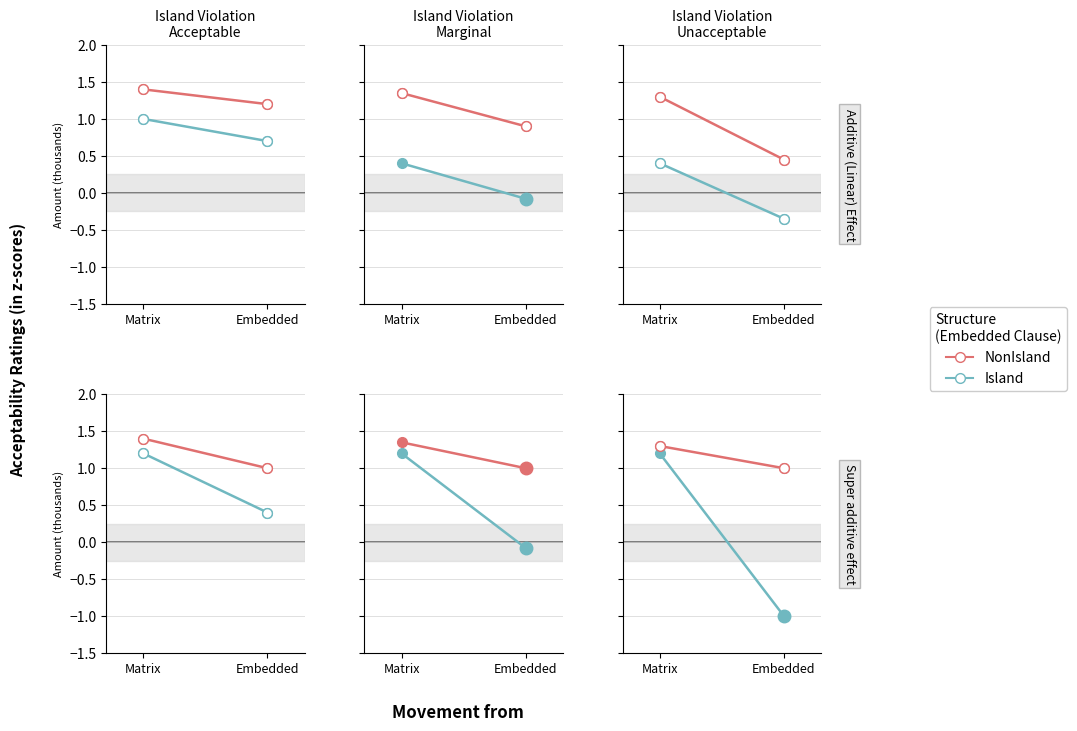

How many negative values does the Island series have?

1